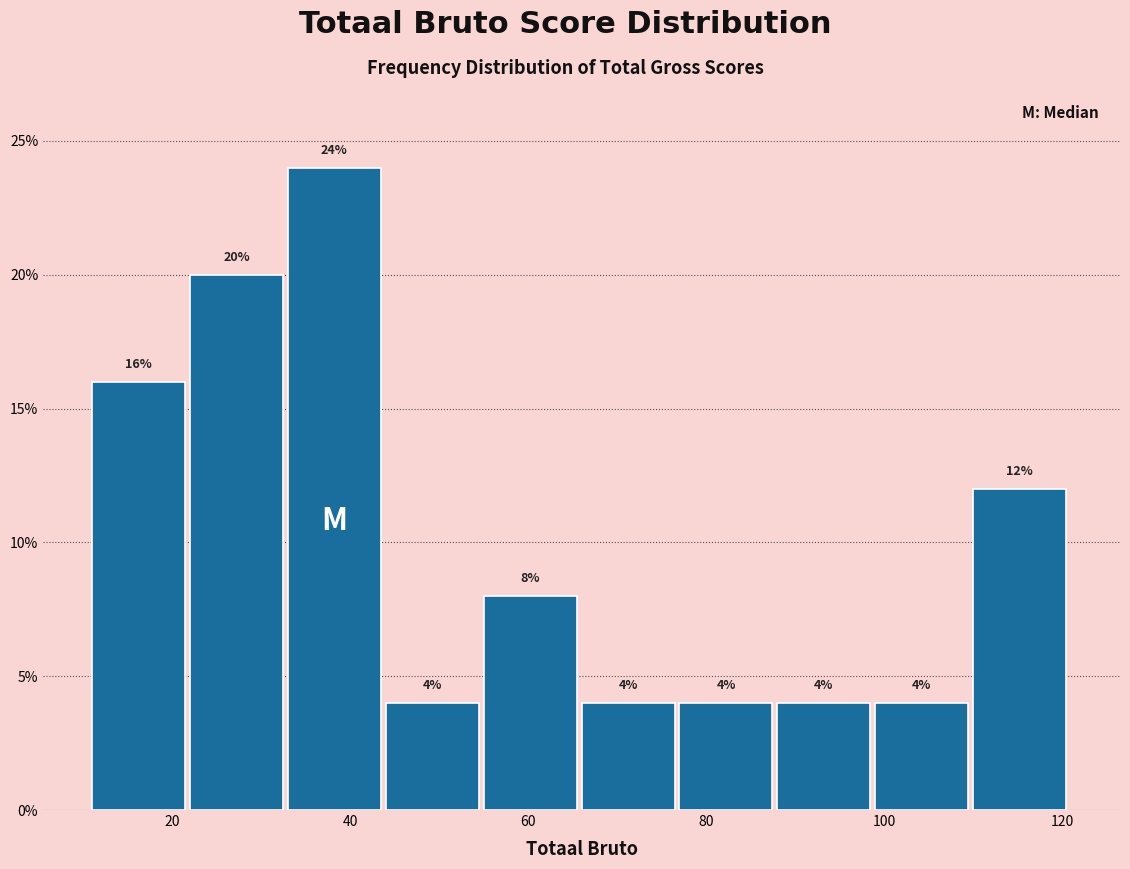

Over which range of the x-axis is the bar tallest?

33 to 44